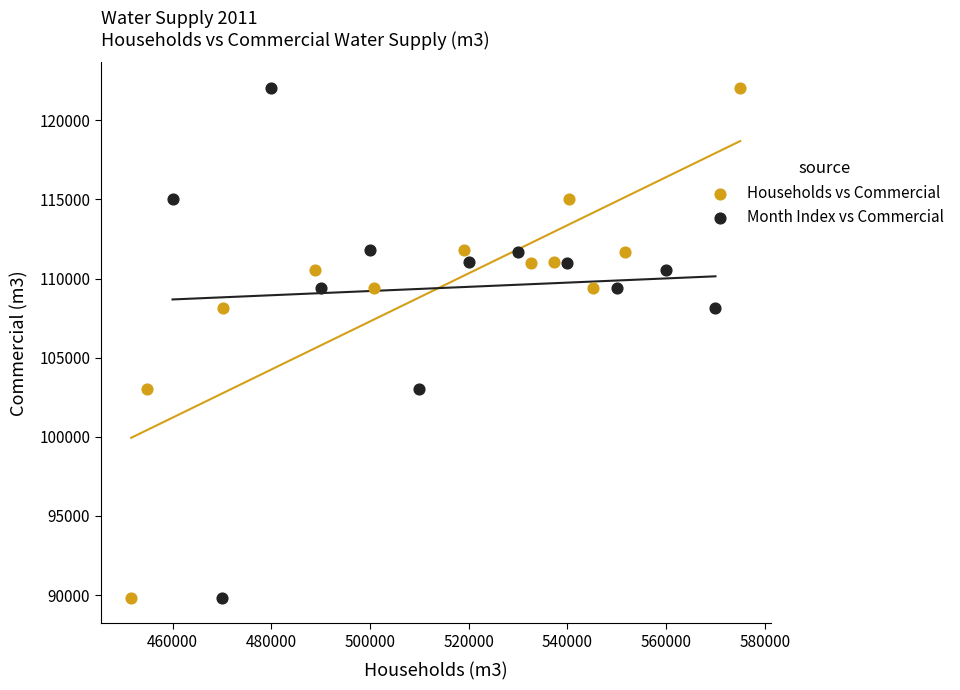

What are all the series names shown in the legend?

Households vs Commercial, Month Index vs Commercial